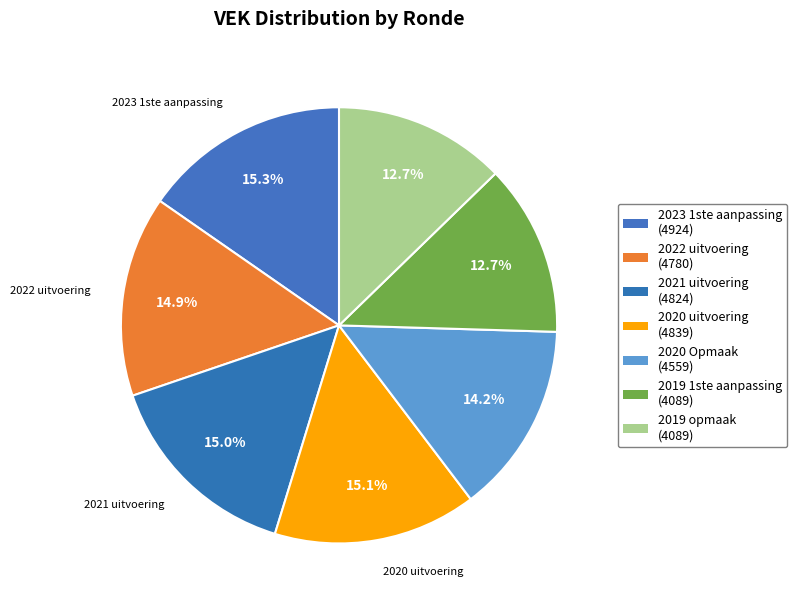

Does any single category account for the majority?

No